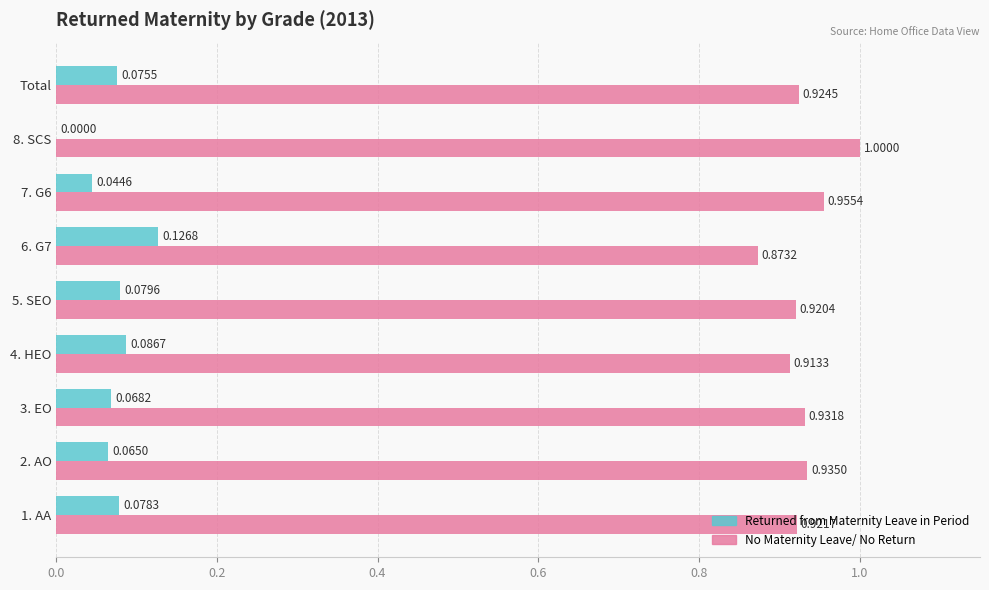

What is the total value across all series at 5. SEO?

1.0